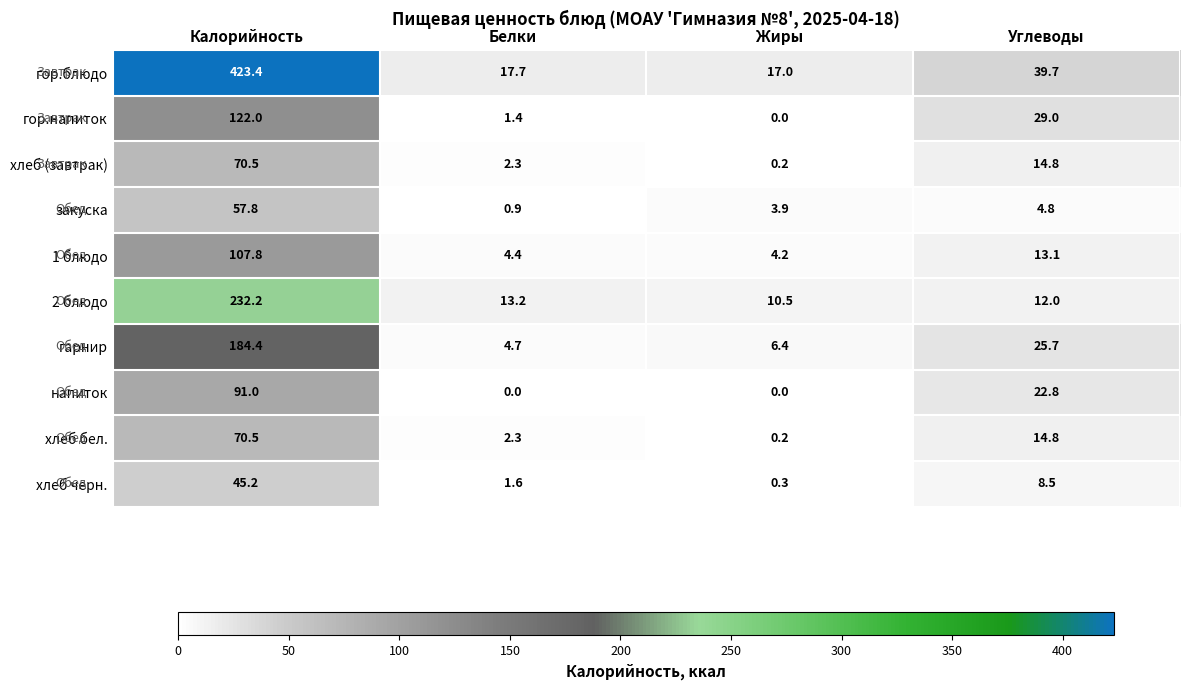

List the labels in order of хлеб черн. value, smallest first.

Жиры, Белки, Углеводы, Калорийность